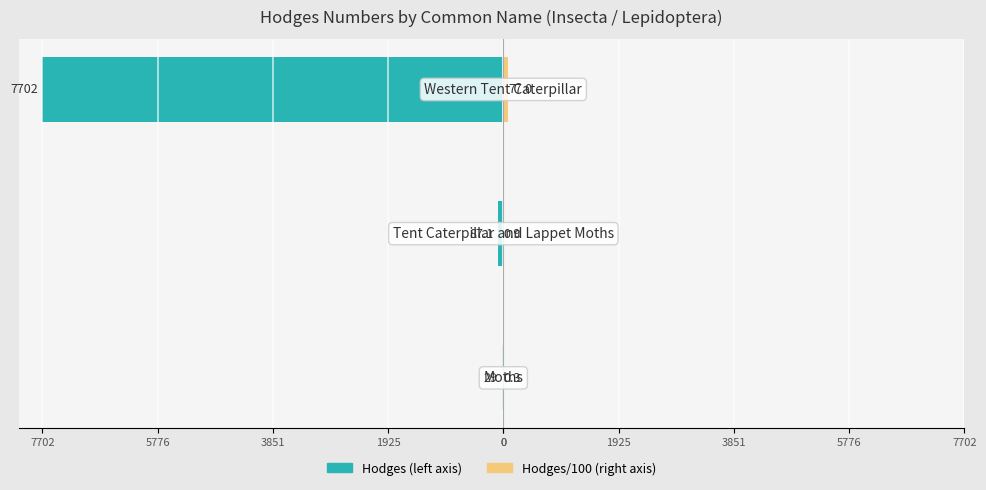

What is the difference between the highest and lowest values at 3851?

7779.0